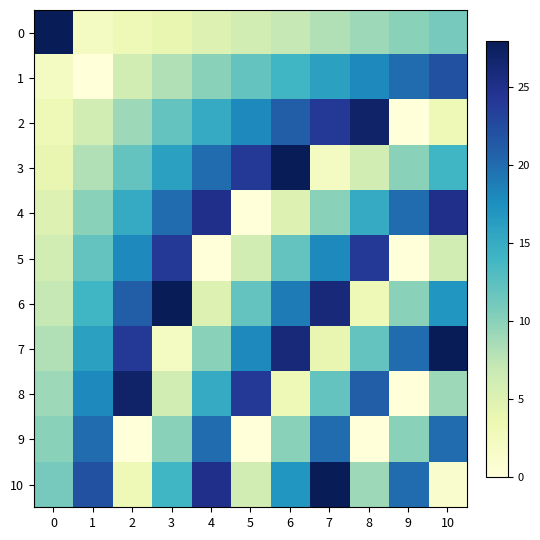

At which category is the sum across all series the highest?

7